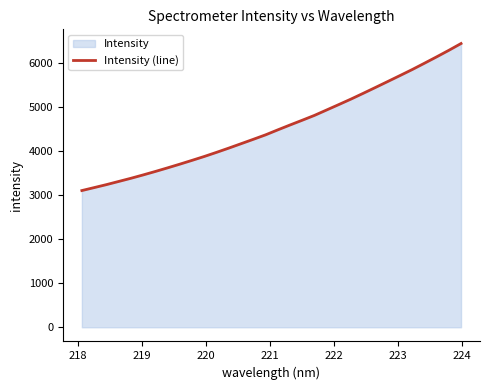

What is the difference between the maximum and minimum values?

3343.6